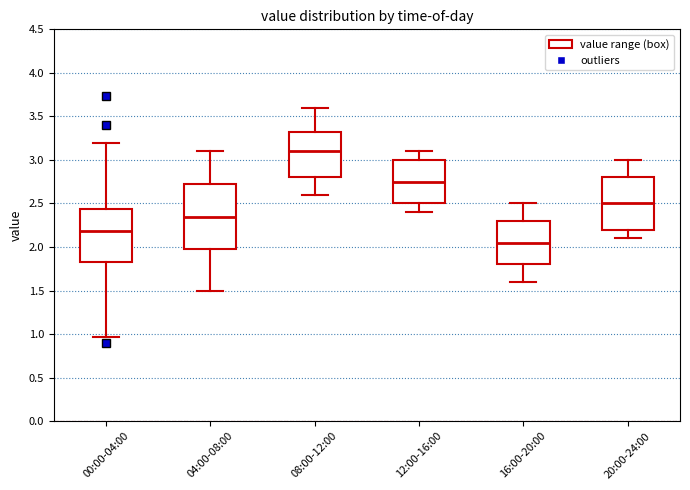

Reading left to right, transcribe this box plot: for each box, give where its median line is, the range the box spans, and where its two whiskers end, as read against the y-axis. The values are not printed on the chart, so give them approximately, as read against the axis.

00:00-04:00: median 2.20, box 1.80 to 2.45, whiskers 0.95 to 3.20
04:00-08:00: median 2.35, box 2.00 to 2.75, whiskers 1.50 to 3.10
08:00-12:00: median 3.10, box 2.80 to 3.35, whiskers 2.60 to 3.60
12:00-16:00: median 2.75, box 2.50 to 3.00, whiskers 2.40 to 3.10
16:00-20:00: median 2.05, box 1.80 to 2.30, whiskers 1.60 to 2.50
20:00-24:00: median 2.50, box 2.20 to 2.80, whiskers 2.10 to 3.00